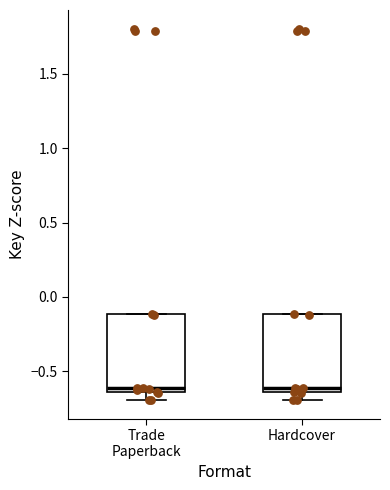

Reading left to right, transcribe this box plot: for each box, give where its median line is, the range the box spans, and where its two whiskers end, as read against the y-axis. The values are not printed on the chart, so give them approximately, as read against the axis.

Trade Paperback: median -0.60, box -0.65 to -0.10, whiskers -0.70 to -0.10
Hardcover: median -0.60, box -0.65 to -0.10, whiskers -0.70 to -0.10